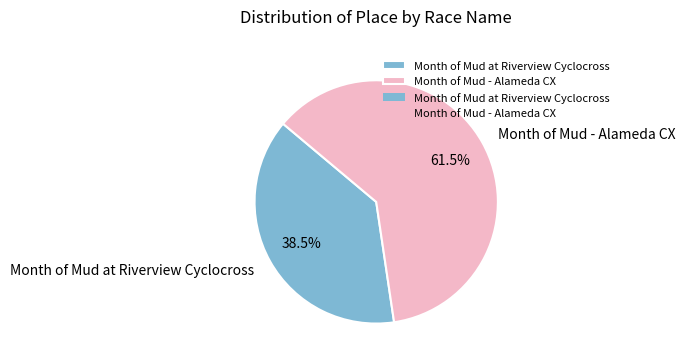

Between Month of Mud - Alameda CX and Month of Mud at Riverview Cyclocross, which is larger?

Month of Mud - Alameda CX